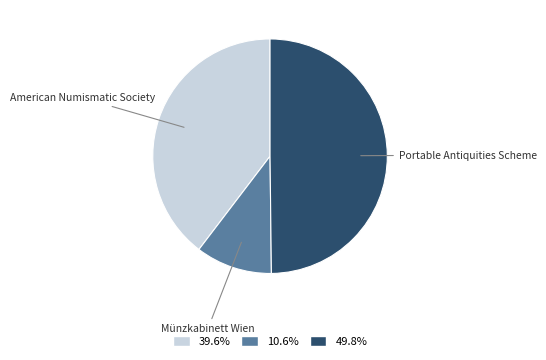

Approximately how many times larger is the value at 49.8% compared to 10.6%?

4.7